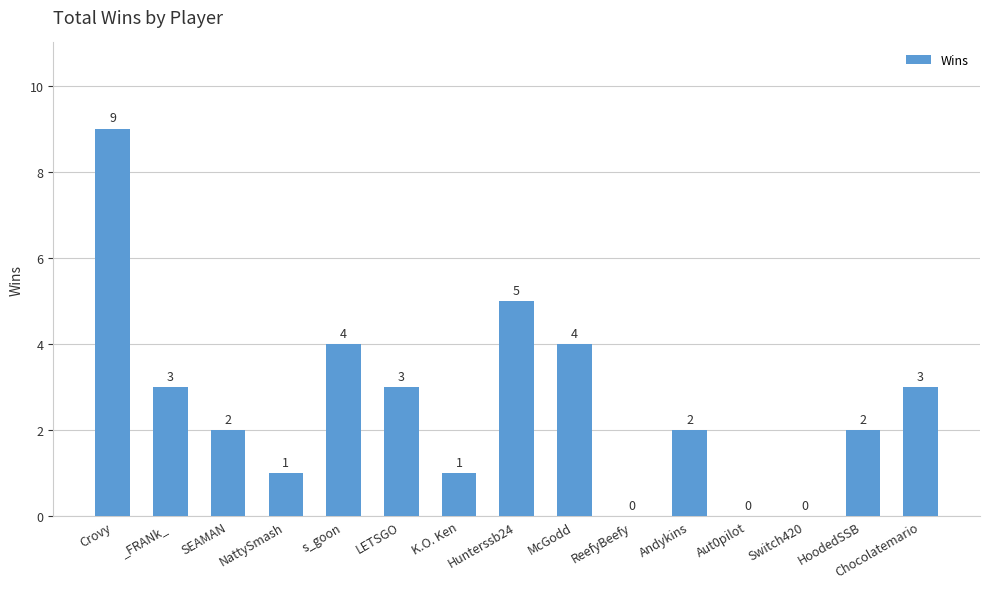

What is the sum of the values at s_goon and SEAMAN?

6